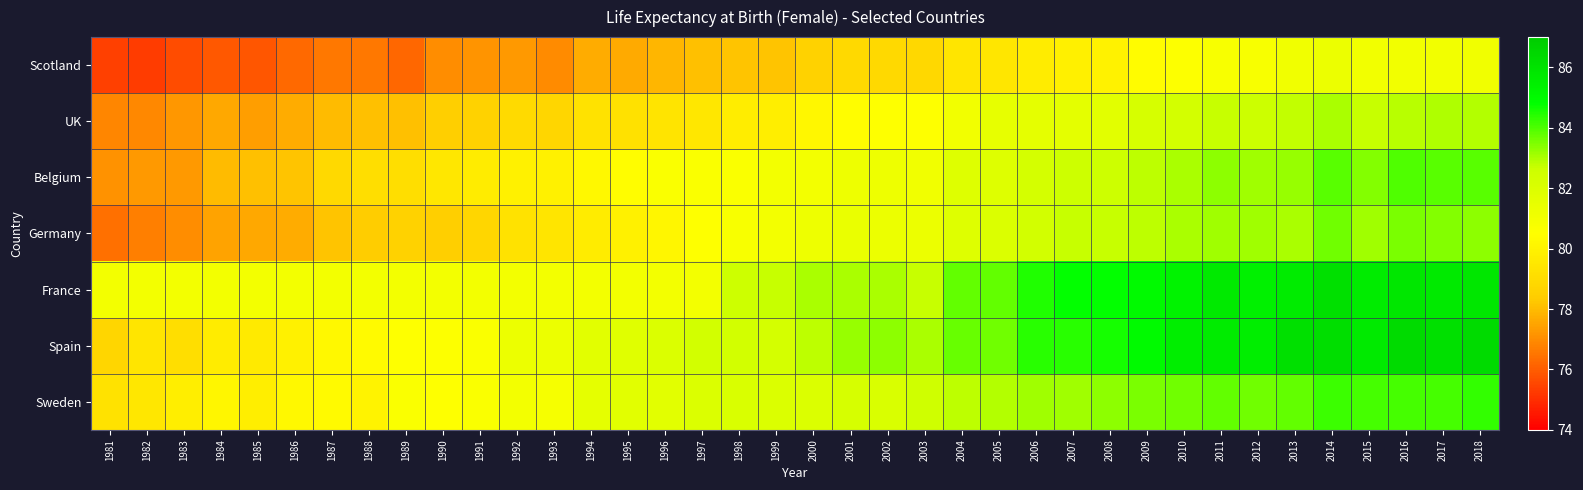

At which category is the sum across all series the highest?

2014